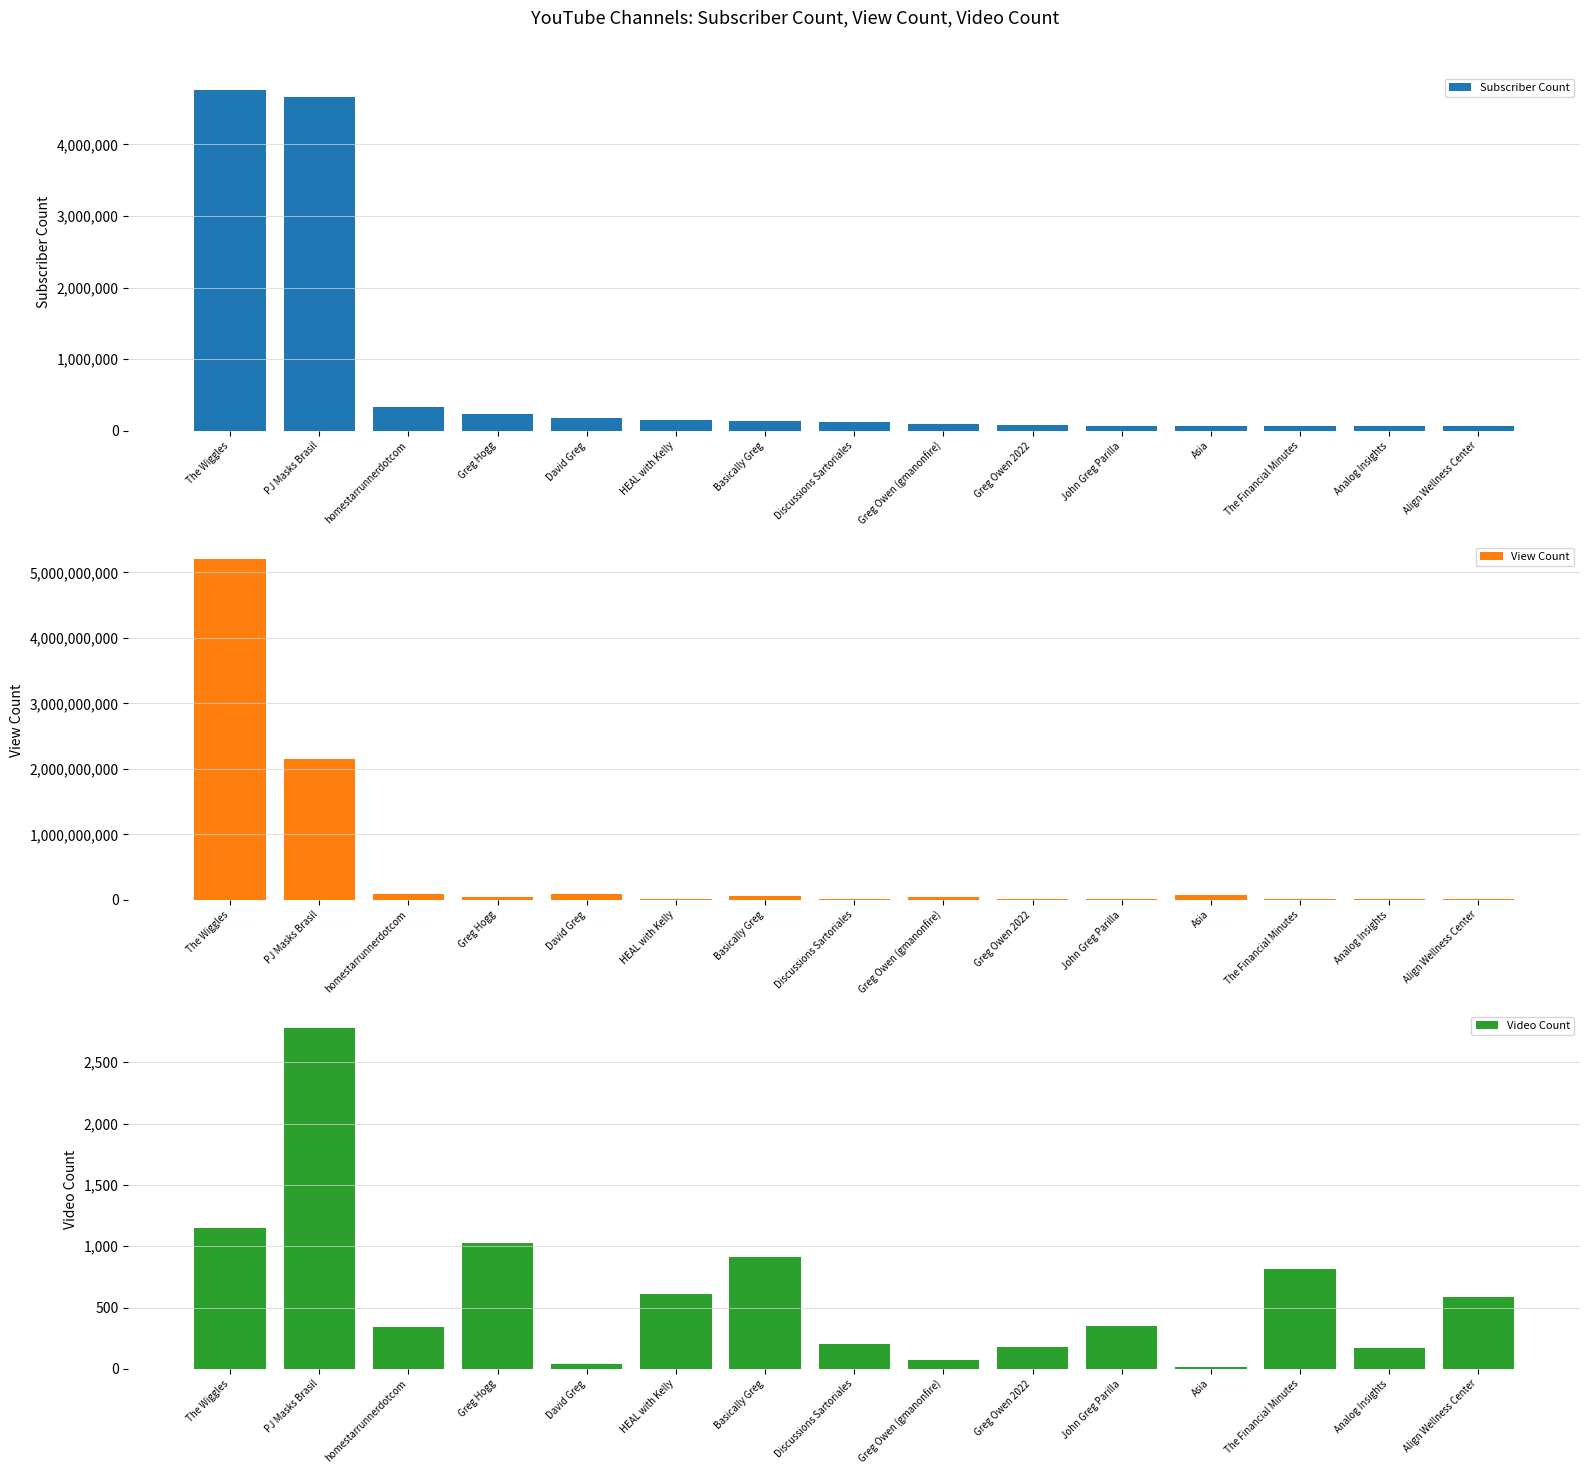

What are all the series names shown in the legend?

Subscriber Count, View Count, Video Count